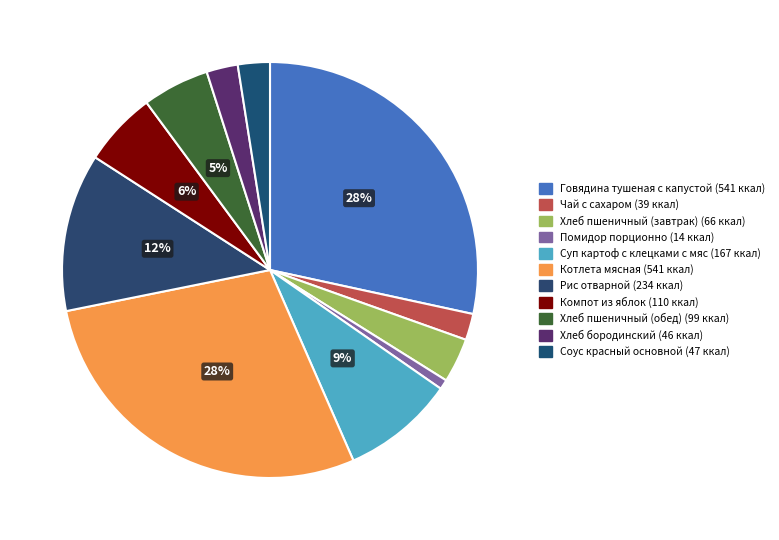

Combined, what portion of the pie is Соус красный основной and Чай с сахаром?

4.5%